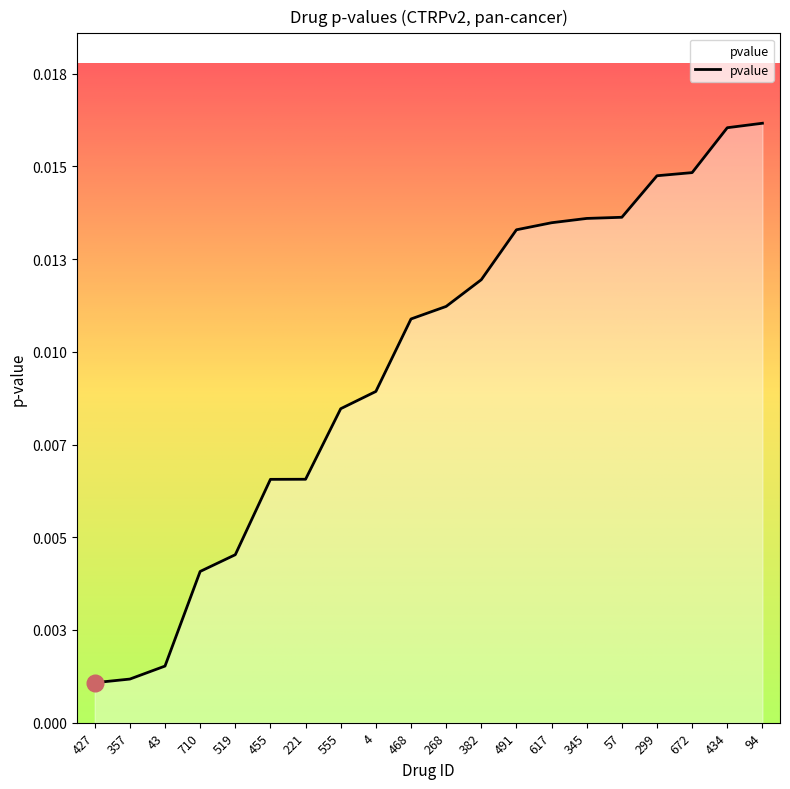

Which has a higher value, 345 or 221?

345